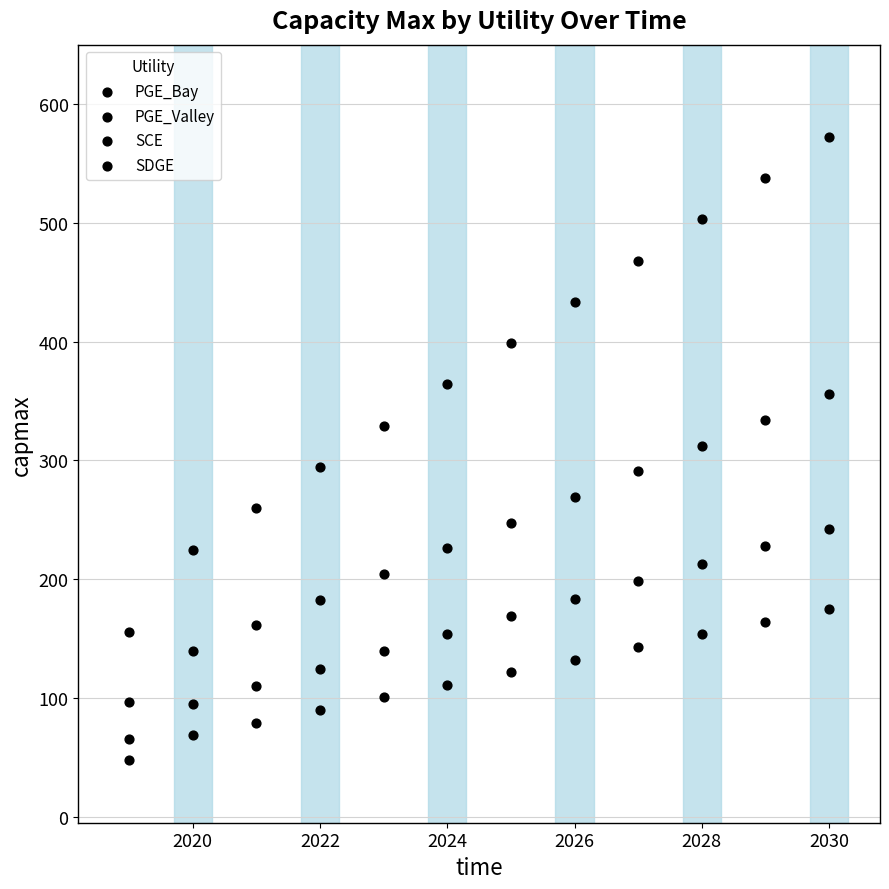

How many points are shown in the scatter plot?

48